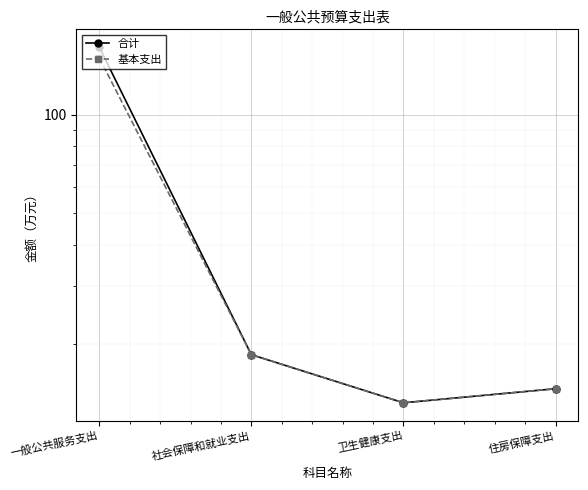

What is the sum of the 基本支出 values at 一般公共服务支出 and 住房保障支出?

163.9